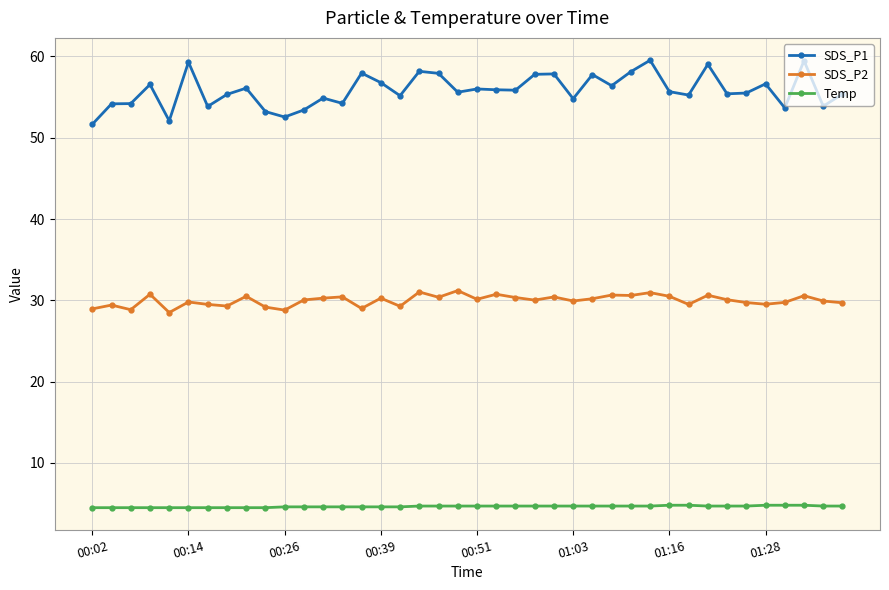

What is the value of the Temp point at the 30th from the left?

4.7